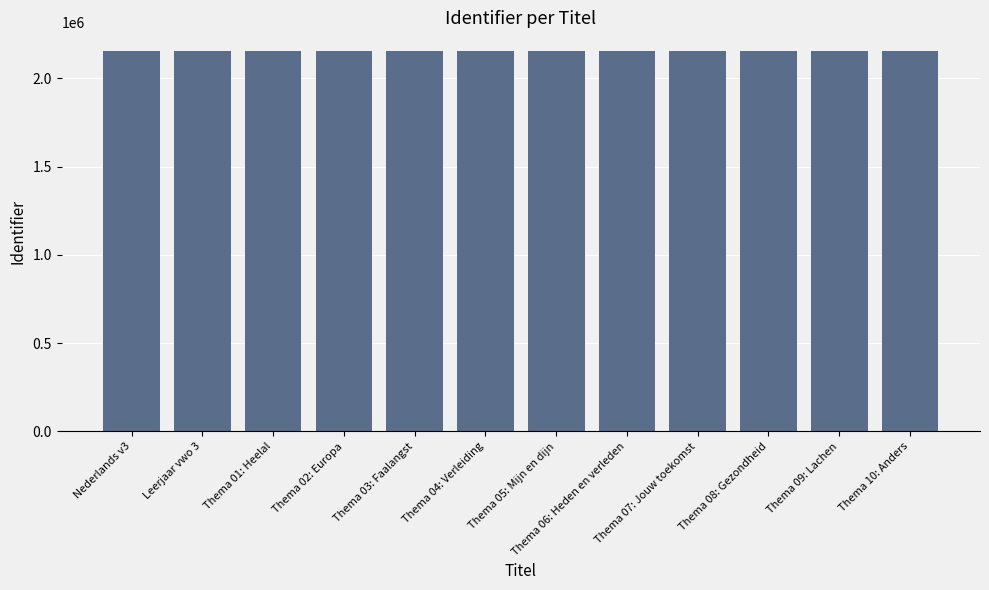

What is the smallest value displayed?

2153284